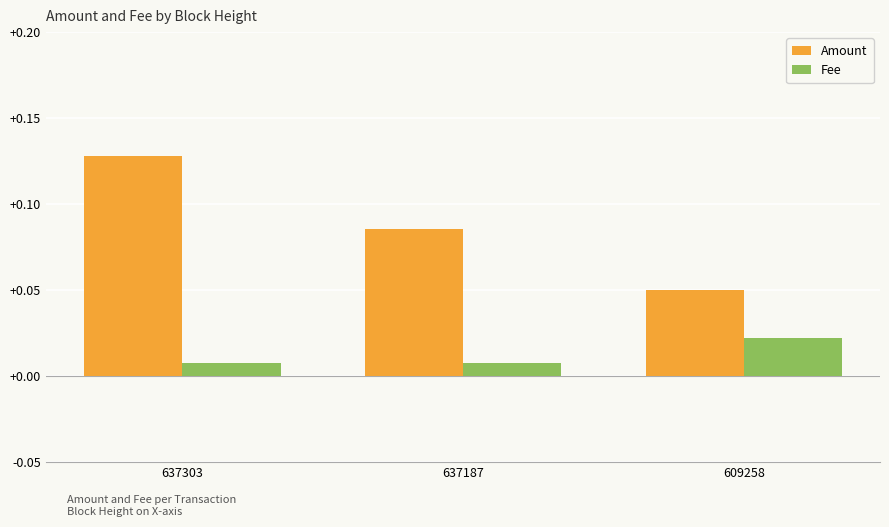

Rank the series by their maximum value, from highest to lowest.

Amount, Fee